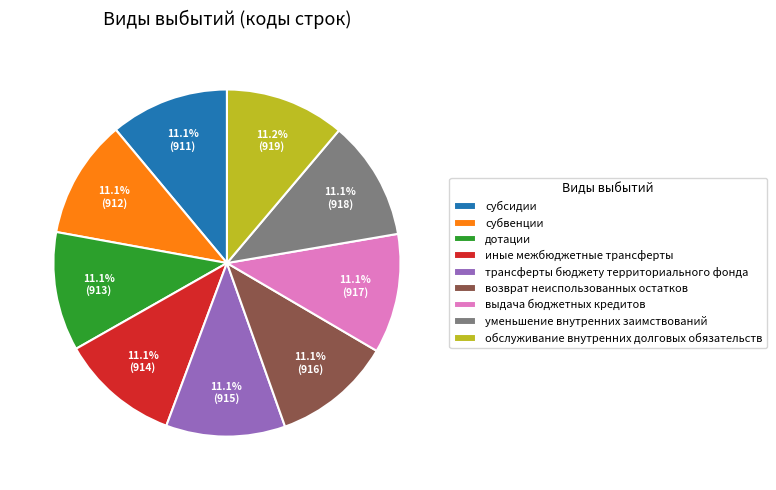

The выдача бюджетных кредитов slice represents 1% of the pie. True or false?

False